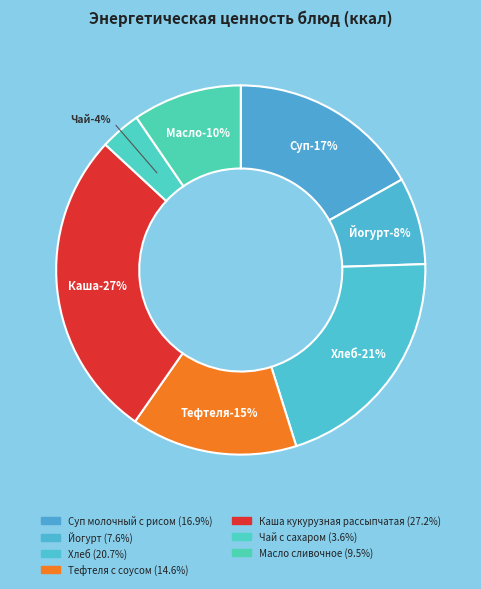

Does Хлеб account for over 50% of the chart?

No